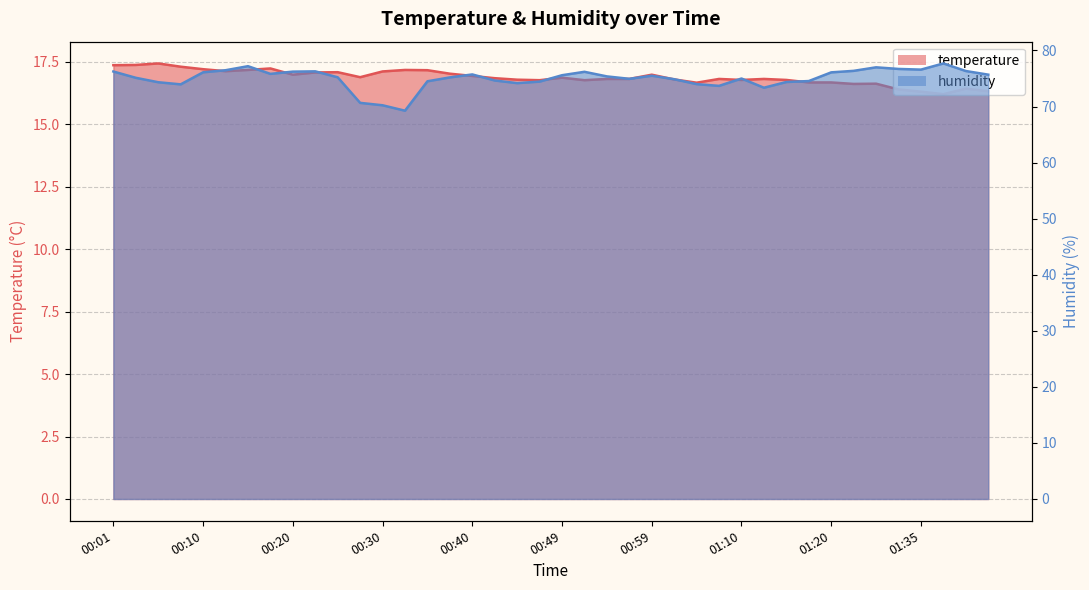

Is it true that temperature equals 16.8 at 00:47?

True